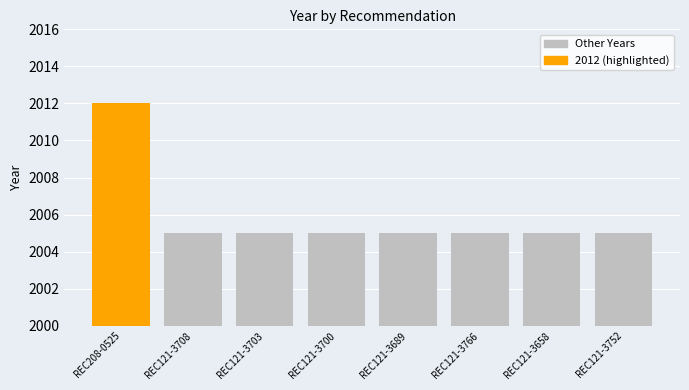

What is the maximum value shown in the chart?

2012